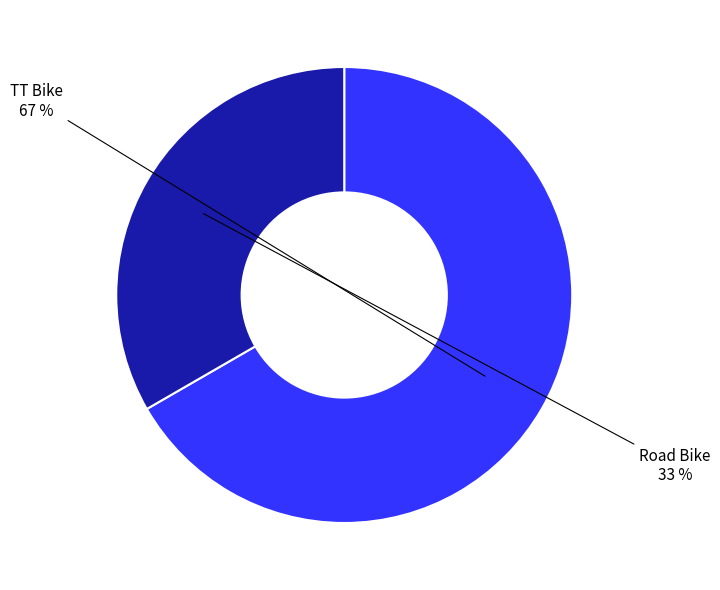

Is there any slice that represents more than half of the pie?

Yes